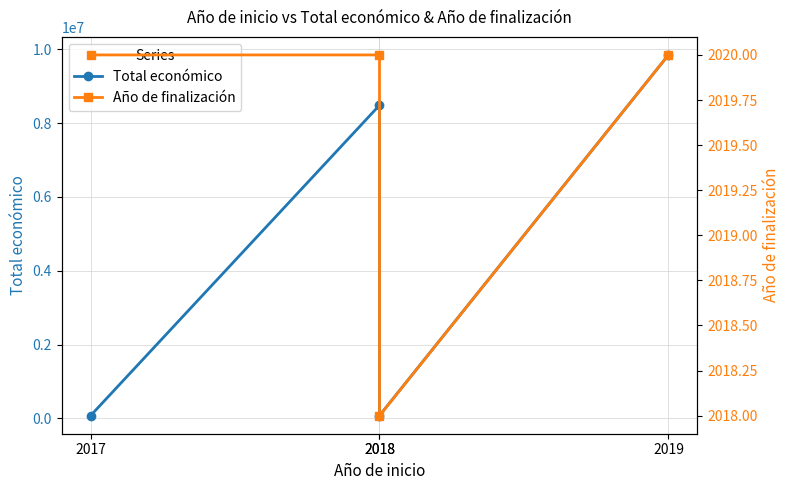

List the labels in order of Total económico value, smallest first.

2017, 2018, 2018, 2019